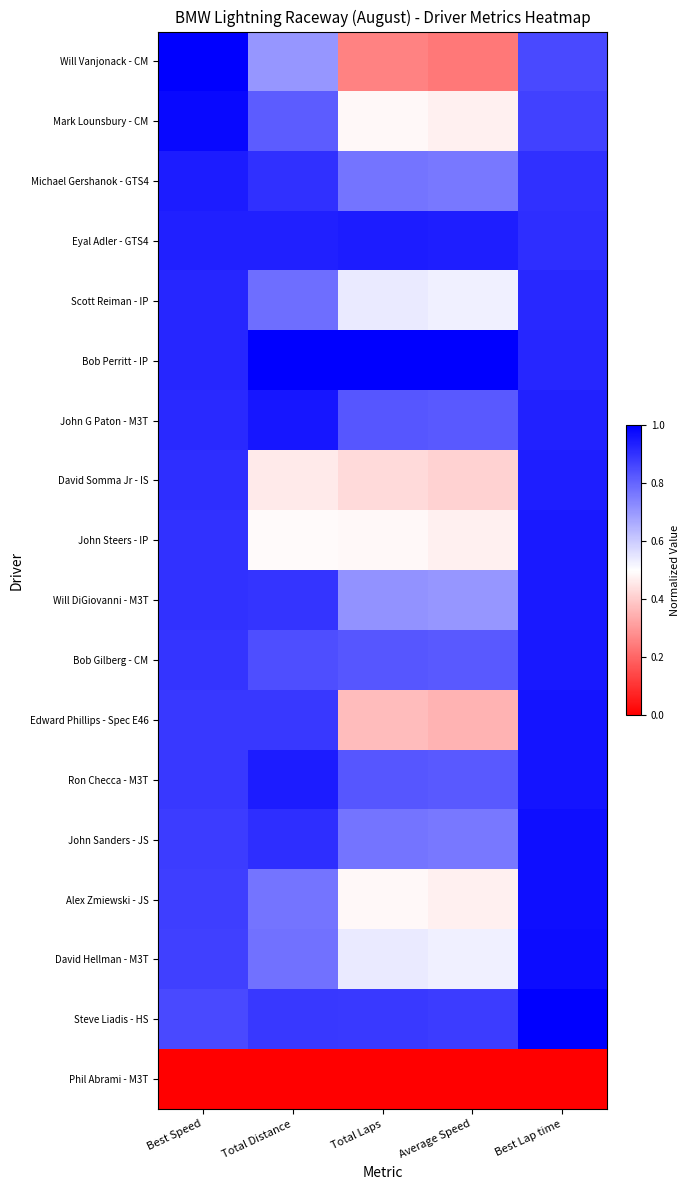

Which has a higher value, Total Distance or Best Speed?

Best Speed